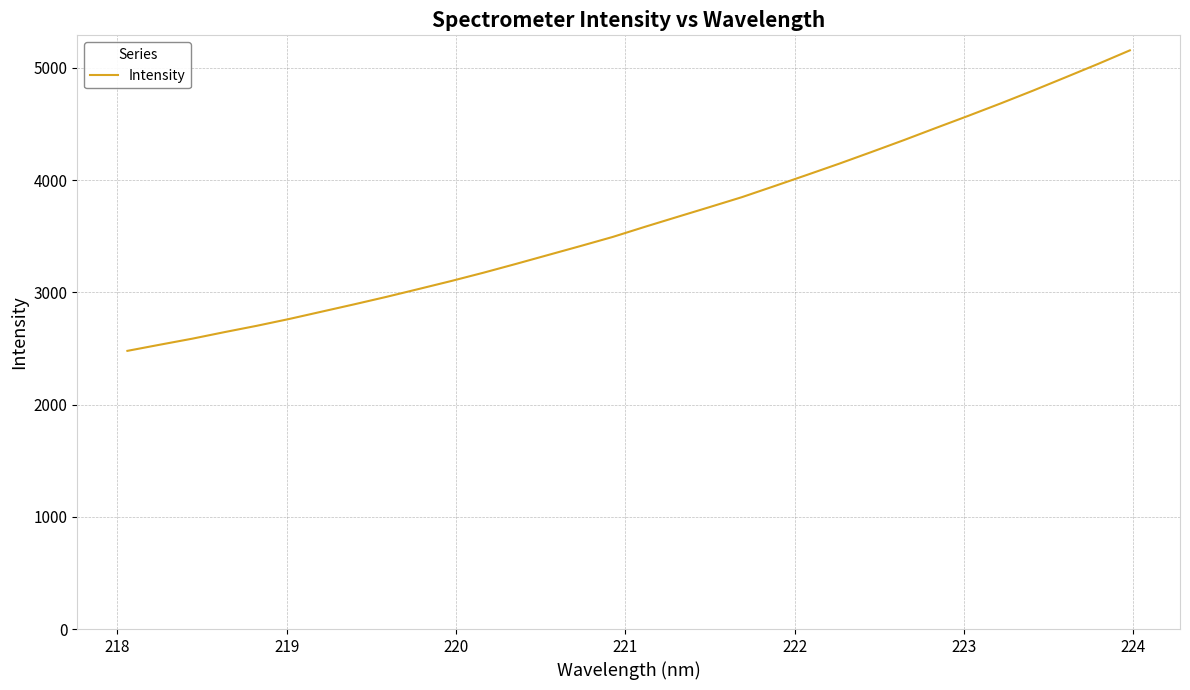

Does the chart have visible grid lines?

Yes